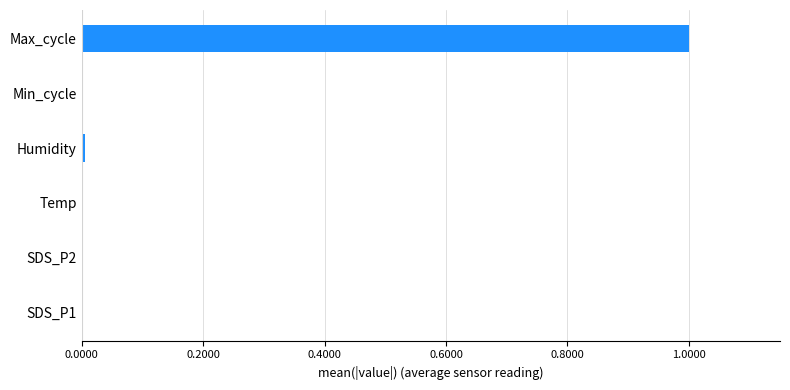

What is the greatest value displayed?

1.0